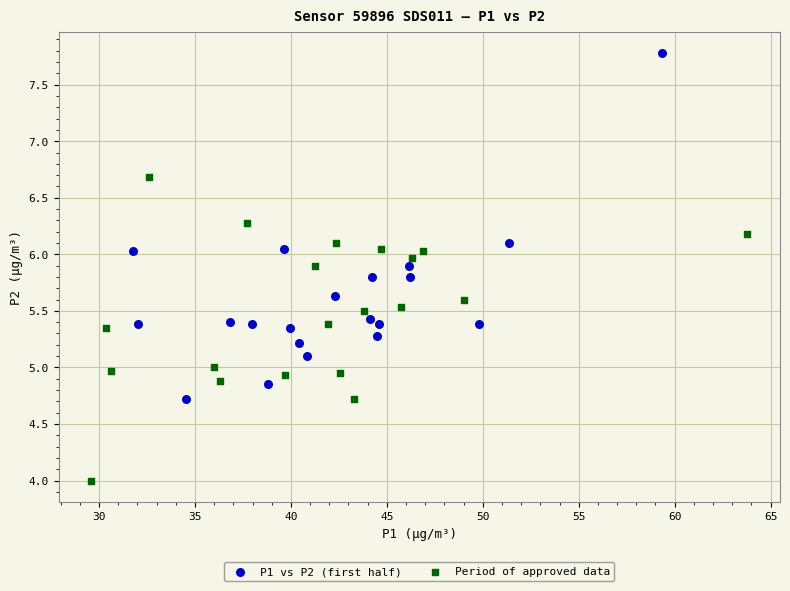

Which series has the widest spread of Y values?

P1 vs P2 (first half)